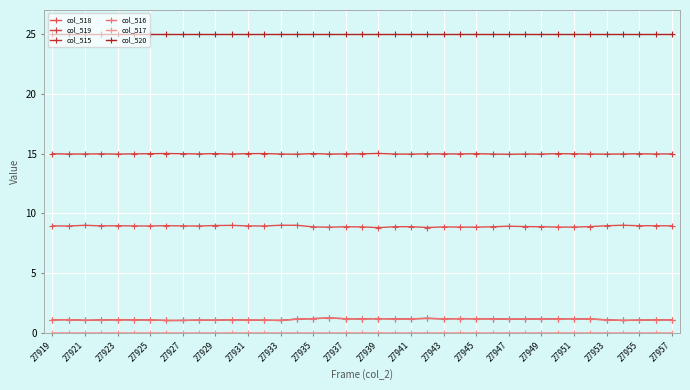

True or false: col_520 and col_517 cross at least once.

False